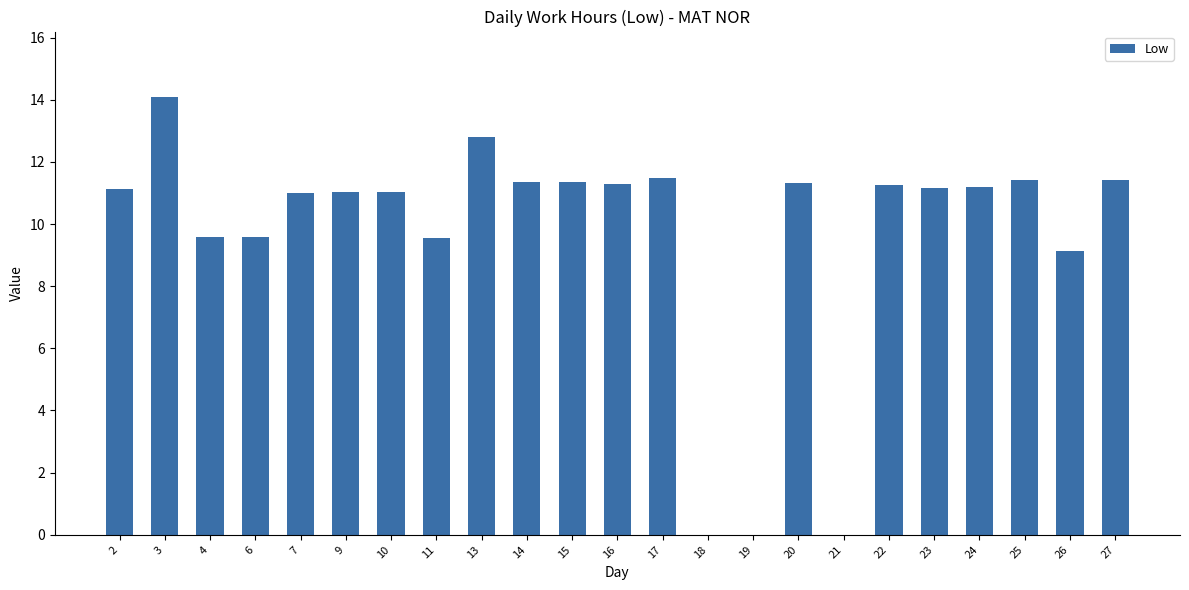

At which category does the chart reach its peak across all series?

3